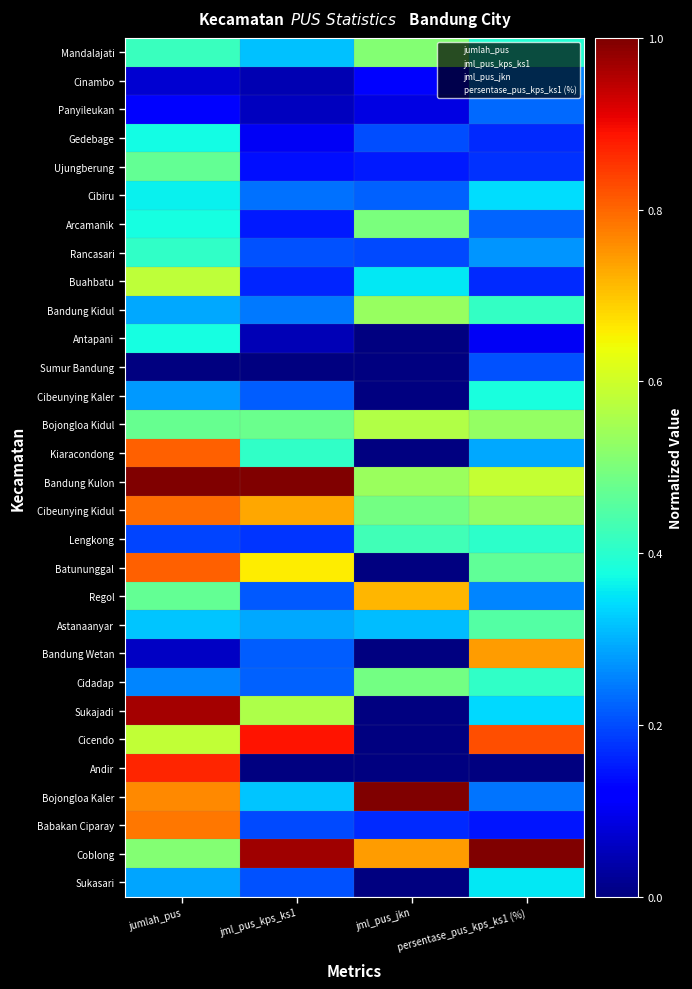

Reading left to right, what are all the values shown in this chart?

Sukasari: jumlah_pus=0.3	jml_pus_kps_ks1=0.2	jml_pus_jkn=0.0	persentase_pus_kps_ks1 (%)=0.4
Coblong: jumlah_pus=0.5	jml_pus_kps_ks1=1.0	jml_pus_jkn=0.7	persentase_pus_kps_ks1 (%)=1.0
Babakan Ciparay: jumlah_pus=0.8	jml_pus_kps_ks1=0.2	jml_pus_jkn=0.2	persentase_pus_kps_ks1 (%)=0.1
Bojongloa Kaler: jumlah_pus=0.8	jml_pus_kps_ks1=0.3	jml_pus_jkn=1.0	persentase_pus_kps_ks1 (%)=0.2
Andir: jumlah_pus=0.9	jml_pus_kps_ks1=0.0	jml_pus_jkn=0.0	persentase_pus_kps_ks1 (%)=0.0
Cicendo: jumlah_pus=0.6	jml_pus_kps_ks1=0.9	jml_pus_jkn=0.0	persentase_pus_kps_ks1 (%)=0.8
Sukajadi: jumlah_pus=1.0	jml_pus_kps_ks1=0.6	jml_pus_jkn=0.0	persentase_pus_kps_ks1 (%)=0.3
Cidadap: jumlah_pus=0.3	jml_pus_kps_ks1=0.2	jml_pus_jkn=0.5	persentase_pus_kps_ks1 (%)=0.4
Bandung Wetan: jumlah_pus=0.1	jml_pus_kps_ks1=0.2	jml_pus_jkn=0.0	persentase_pus_kps_ks1 (%)=0.7
Astanaanyar: jumlah_pus=0.3	jml_pus_kps_ks1=0.3	jml_pus_jkn=0.3	persentase_pus_kps_ks1 (%)=0.5
Regol: jumlah_pus=0.5	jml_pus_kps_ks1=0.2	jml_pus_jkn=0.7	persentase_pus_kps_ks1 (%)=0.3
Batununggal: jumlah_pus=0.8	jml_pus_kps_ks1=0.7	jml_pus_jkn=0.0	persentase_pus_kps_ks1 (%)=0.5
Lengkong: jumlah_pus=0.2	jml_pus_kps_ks1=0.2	jml_pus_jkn=0.4	persentase_pus_kps_ks1 (%)=0.4
Cibeunying Kidul: jumlah_pus=0.8	jml_pus_kps_ks1=0.7	jml_pus_jkn=0.5	persentase_pus_kps_ks1 (%)=0.5
Bandung Kulon: jumlah_pus=1.0	jml_pus_kps_ks1=1.0	jml_pus_jkn=0.5	persentase_pus_kps_ks1 (%)=0.6
Kiaracondong: jumlah_pus=0.8	jml_pus_kps_ks1=0.4	jml_pus_jkn=0.0	persentase_pus_kps_ks1 (%)=0.3
Bojongloa Kidul: jumlah_pus=0.5	jml_pus_kps_ks1=0.5	jml_pus_jkn=0.6	persentase_pus_kps_ks1 (%)=0.5
Cibeunying Kaler: jumlah_pus=0.3	jml_pus_kps_ks1=0.2	jml_pus_jkn=0.0	persentase_pus_kps_ks1 (%)=0.4
Sumur Bandung: jumlah_pus=0.0	jml_pus_kps_ks1=0.0	jml_pus_jkn=0.0	persentase_pus_kps_ks1 (%)=0.2
Antapani: jumlah_pus=0.4	jml_pus_kps_ks1=0.1	jml_pus_jkn=0.0	persentase_pus_kps_ks1 (%)=0.1
Bandung Kidul: jumlah_pus=0.3	jml_pus_kps_ks1=0.2	jml_pus_jkn=0.5	persentase_pus_kps_ks1 (%)=0.4
Buahbatu: jumlah_pus=0.6	jml_pus_kps_ks1=0.2	jml_pus_jkn=0.4	persentase_pus_kps_ks1 (%)=0.2
Rancasari: jumlah_pus=0.4	jml_pus_kps_ks1=0.2	jml_pus_jkn=0.2	persentase_pus_kps_ks1 (%)=0.3
Arcamanik: jumlah_pus=0.4	jml_pus_kps_ks1=0.2	jml_pus_jkn=0.5	persentase_pus_kps_ks1 (%)=0.2
Cibiru: jumlah_pus=0.4	jml_pus_kps_ks1=0.2	jml_pus_jkn=0.2	persentase_pus_kps_ks1 (%)=0.3
Ujungberung: jumlah_pus=0.5	jml_pus_kps_ks1=0.1	jml_pus_jkn=0.2	persentase_pus_kps_ks1 (%)=0.2
Gedebage: jumlah_pus=0.4	jml_pus_kps_ks1=0.1	jml_pus_jkn=0.2	persentase_pus_kps_ks1 (%)=0.2
Panyileukan: jumlah_pus=0.1	jml_pus_kps_ks1=0.1	jml_pus_jkn=0.1	persentase_pus_kps_ks1 (%)=0.2
Cinambo: jumlah_pus=0.1	jml_pus_kps_ks1=0.0	jml_pus_jkn=0.1	persentase_pus_kps_ks1 (%)=0.3
Mandalajati: jumlah_pus=0.4	jml_pus_kps_ks1=0.3	jml_pus_jkn=0.5	persentase_pus_kps_ks1 (%)=0.4